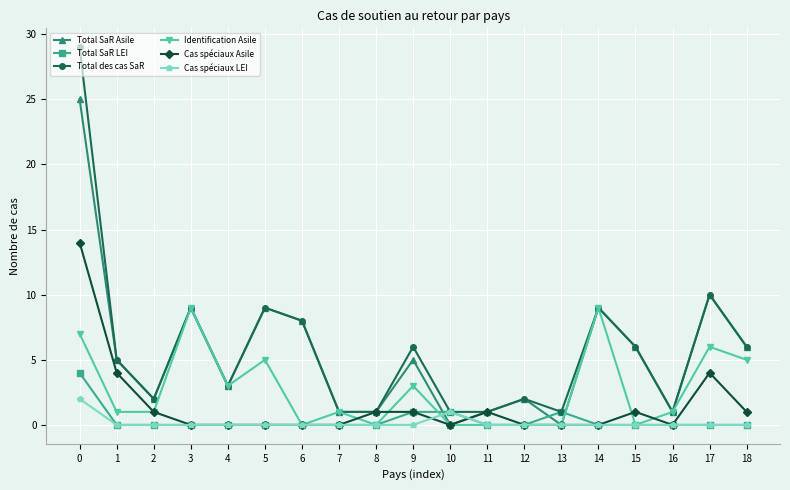

Reading left to right, transcribe all the data shown in this chart.

Total SaR Asile: 25	5	2	9	3	9	8	1	1	5	0	1	2	0	9	6	1	10	6
Total SaR LEI: 4	0	0	0	0	0	0	0	0	1	1	0	0	1	0	0	0	0	0
Total des cas SaR: 29	5	2	9	3	9	8	1	1	6	1	1	2	1	9	6	1	10	6
Identification Asile: 7	1	1	9	3	5	0	1	0	3	0	0	0	0	9	0	1	6	5
Cas spéciaux Asile: 14	4	1	0	0	0	0	0	1	1	0	1	0	0	0	1	0	4	1
Cas spéciaux LEI: 2	0	0	0	0	0	0	0	0	0	1	0	0	0	0	0	0	0	0